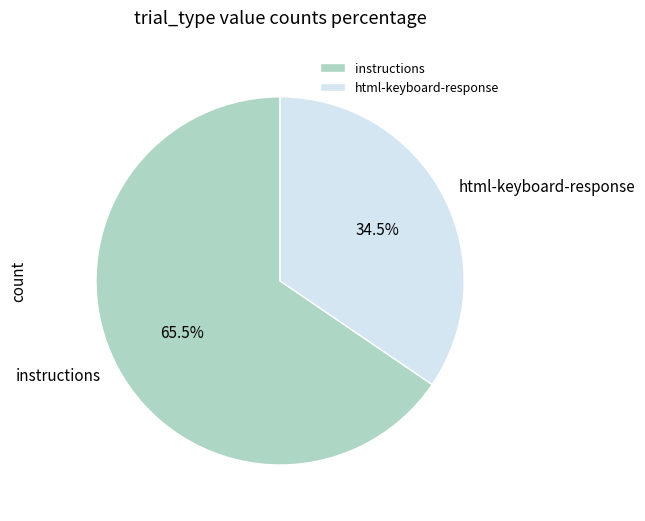

To the nearest percent, what is the average slice percentage?

50%